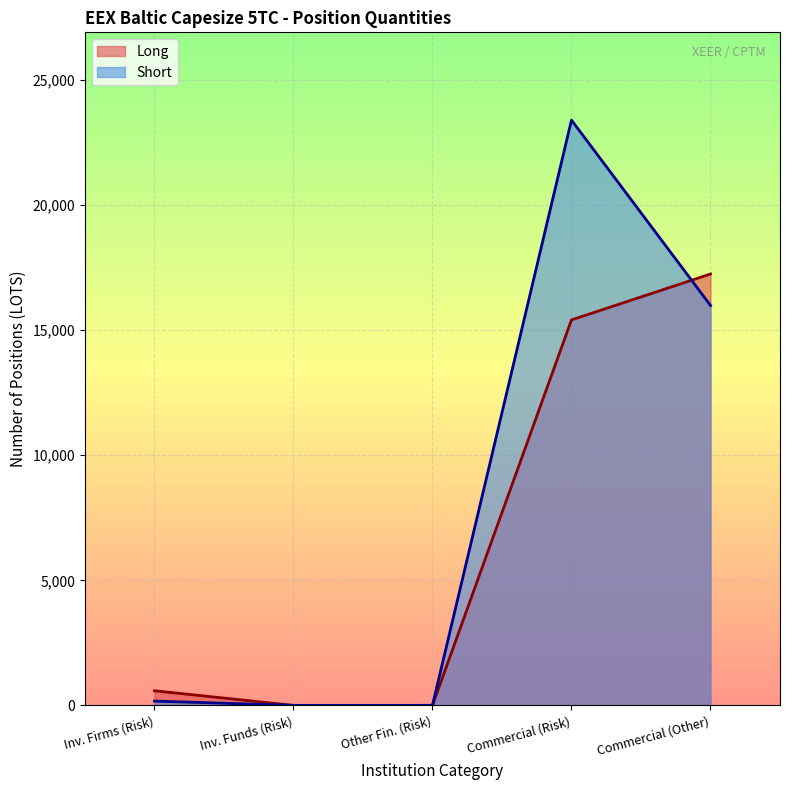

What is the highest value of the Long series?

17248.6